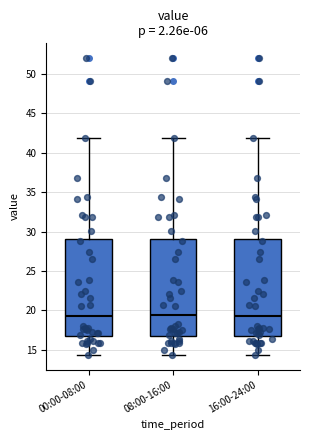

Reading left to right, transcribe this box plot: for each box, give where its median line is, the range the box spans, and where its two whiskers end, as read against the y-axis. The values are not printed on the chart, so give them approximately, as read against the axis.

00:00-08:00: median 19.5, box 17.0 to 29.0, whiskers 14.5 to 42.0
08:00-16:00: median 19.5, box 17.0 to 29.0, whiskers 14.5 to 42.0
16:00-24:00: median 19.5, box 17.0 to 29.0, whiskers 14.5 to 42.0